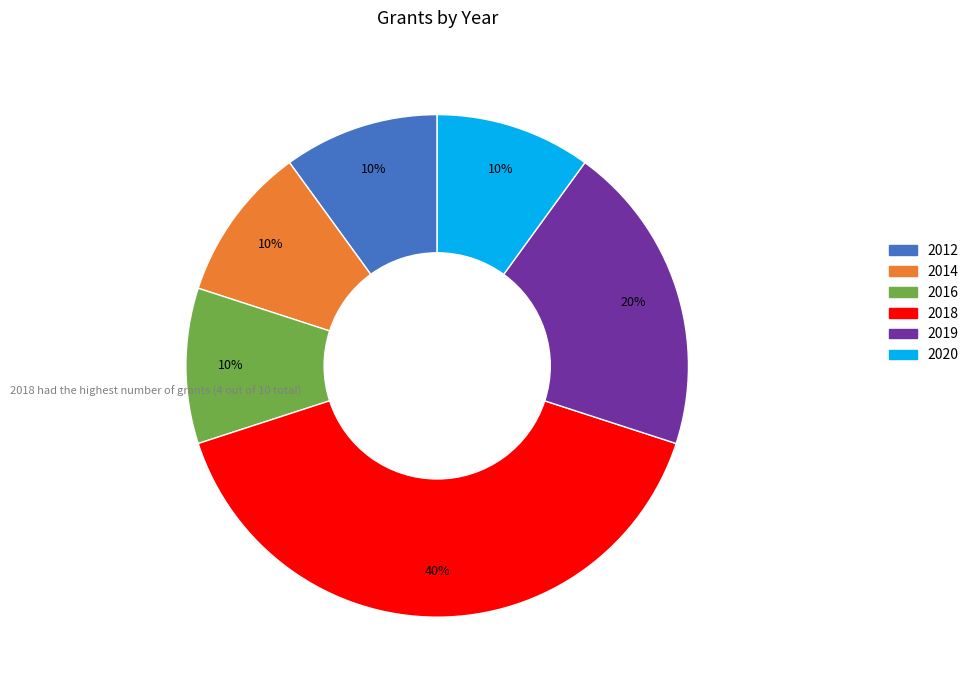

To the nearest percent, what percentage of the pie is 2019?

20%